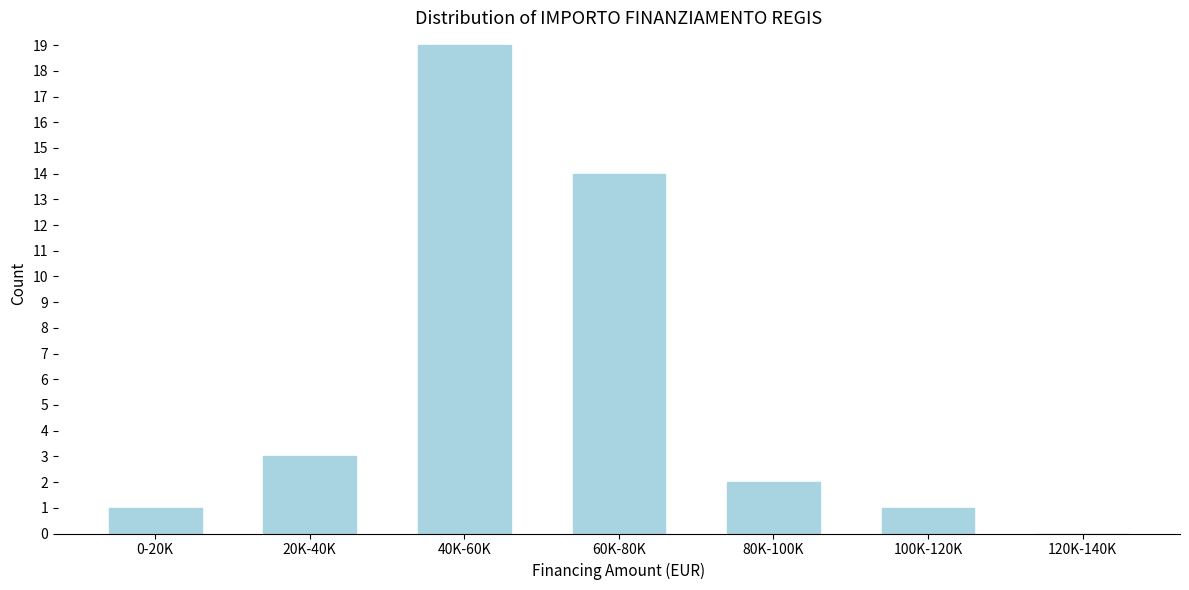

Reading right to left, extract all data points from this chart.

120K-140K=0	100K-120K=1	80K-100K=2	60K-80K=14	40K-60K=19	20K-40K=3	0-20K=1